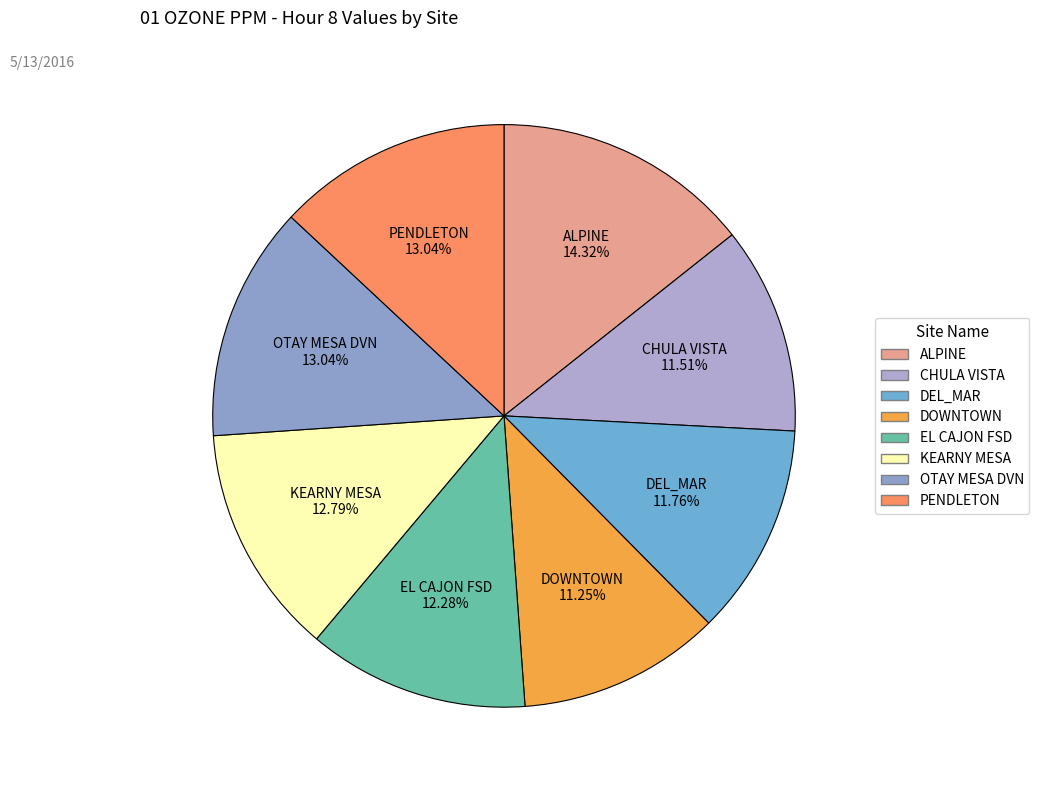

What is the total percentage of PENDLETON and CHULA VISTA?

24.6%